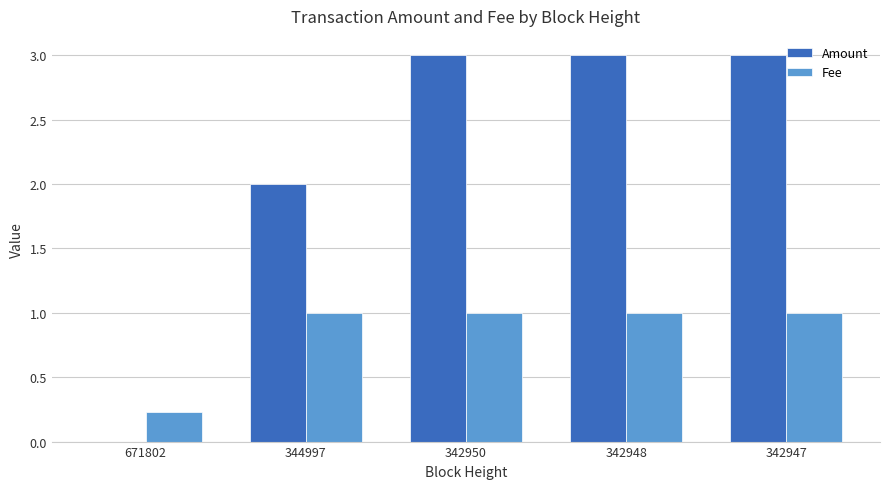

What is the total value across all series at 342947?

4.0